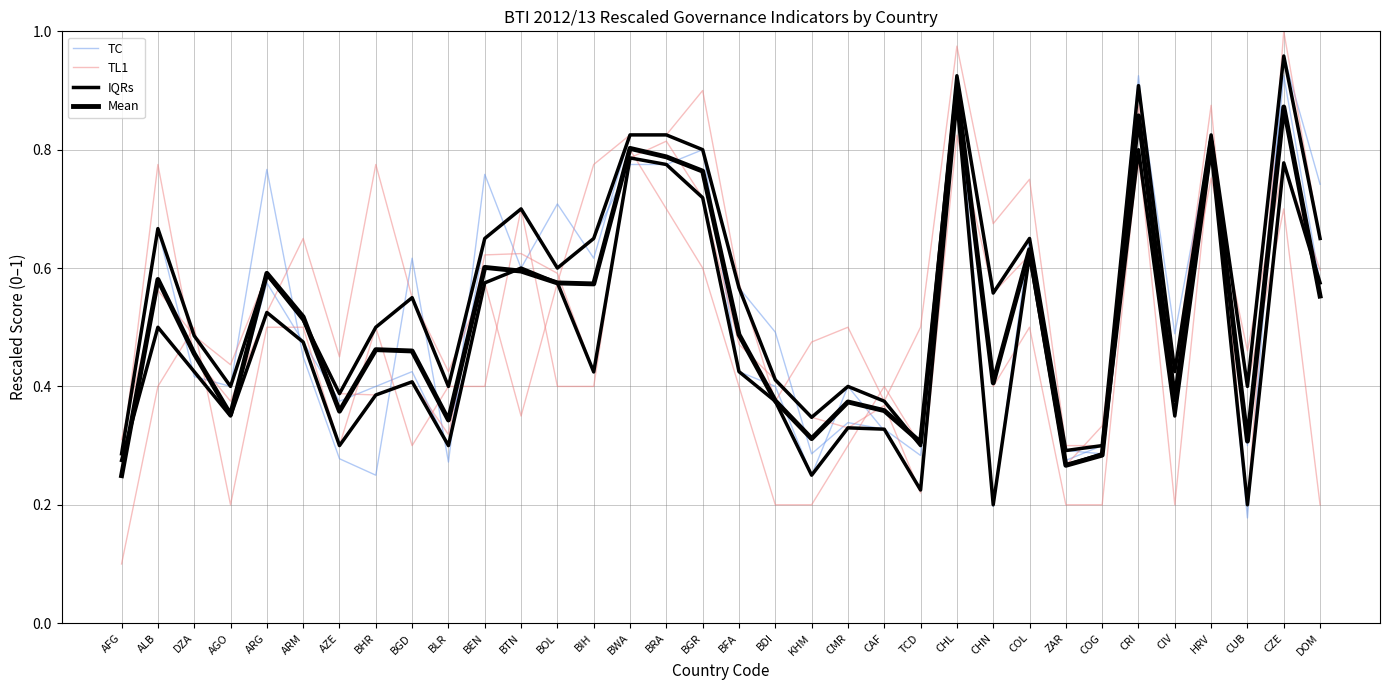

How many times do TL1 and TC cross each other?

16